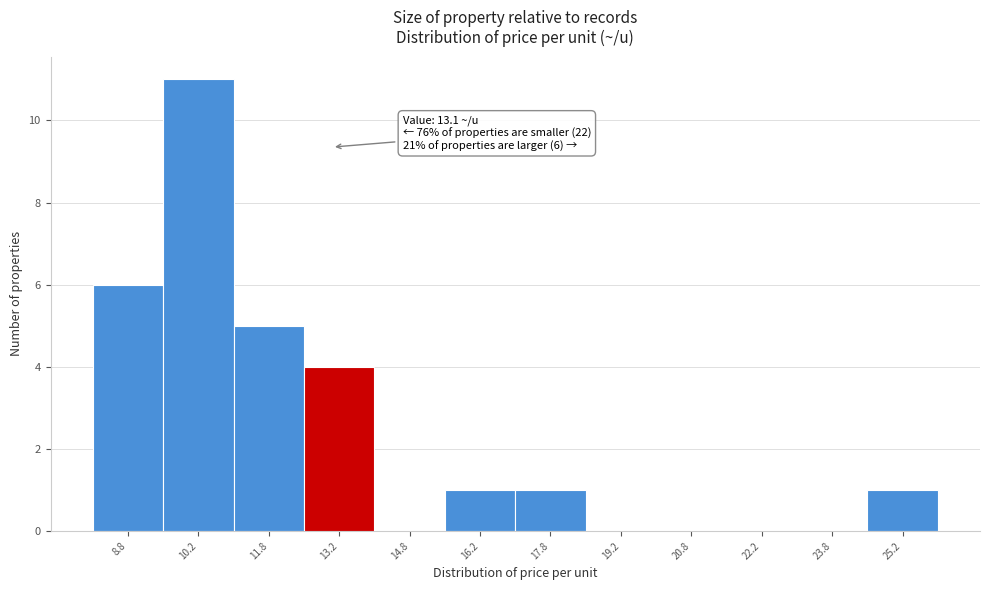

Over which range of the x-axis is the bar tallest?

9.5 to 11.0